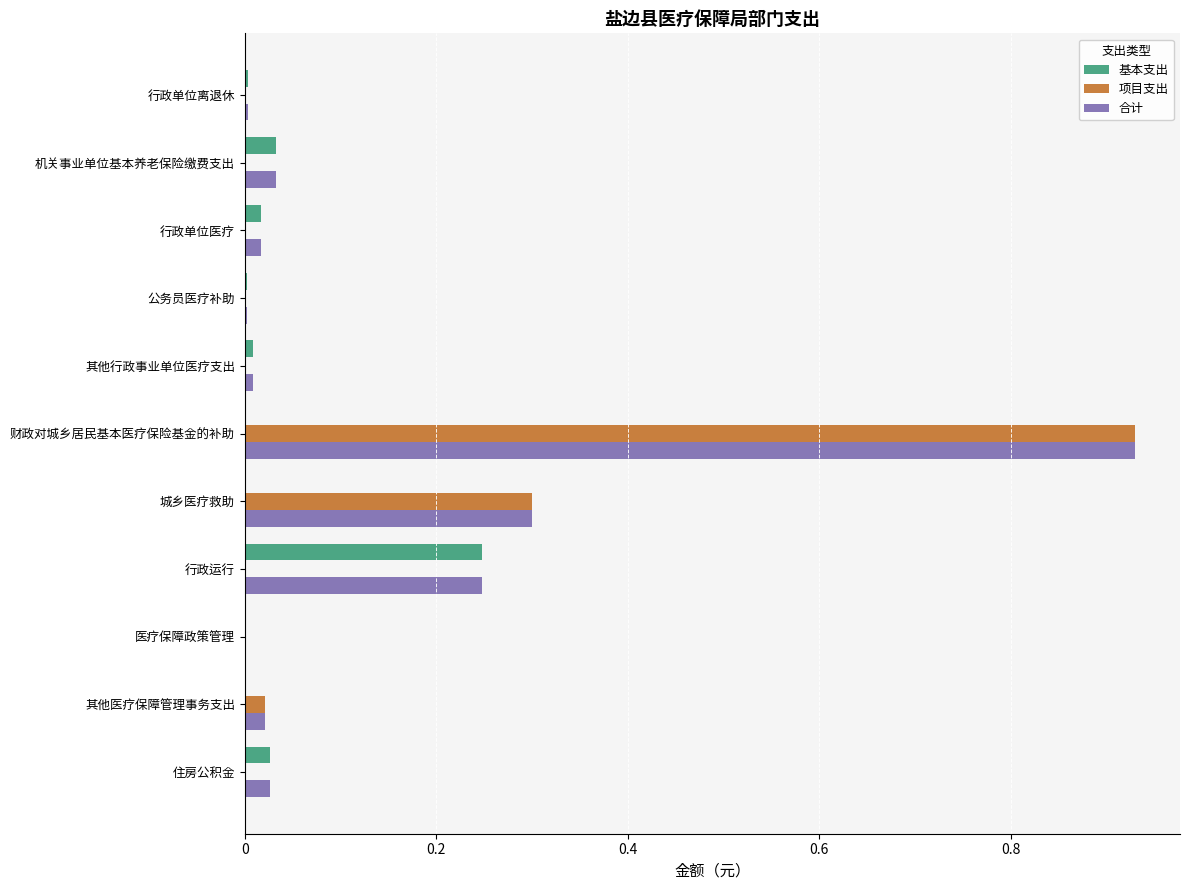

Which series has the largest total across all categories?

合计